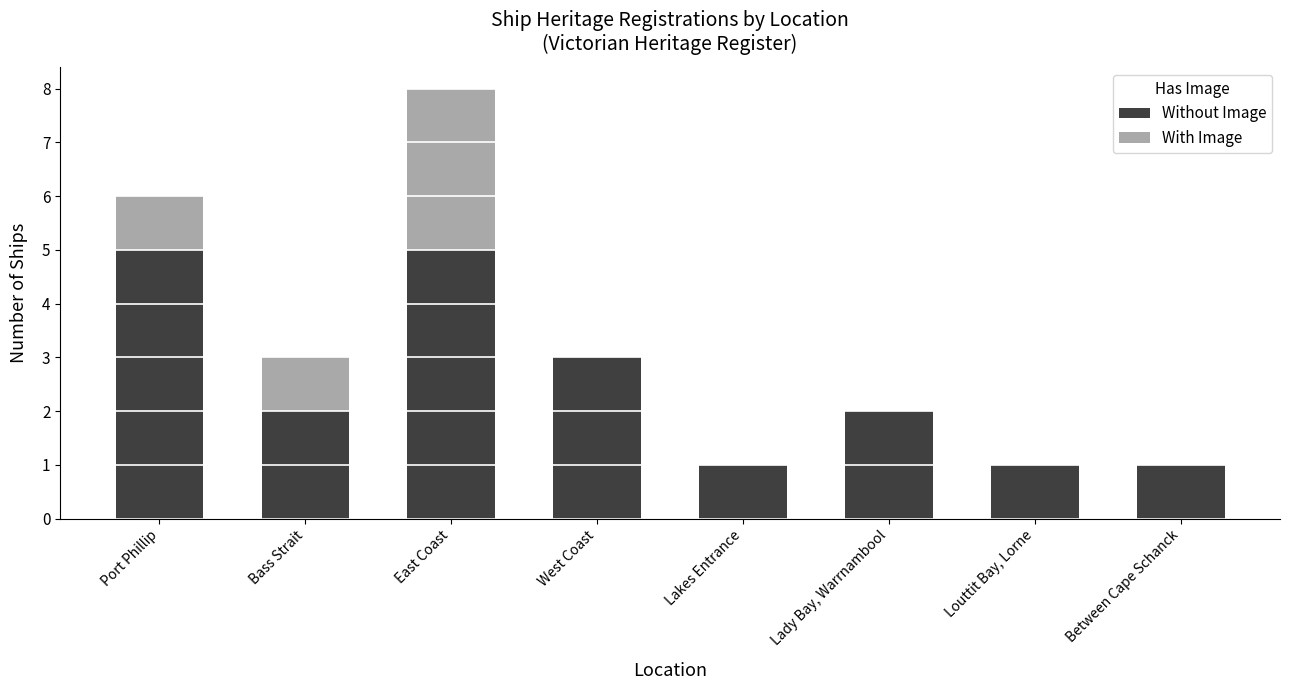

What is the highest value of the Without Image series?

5